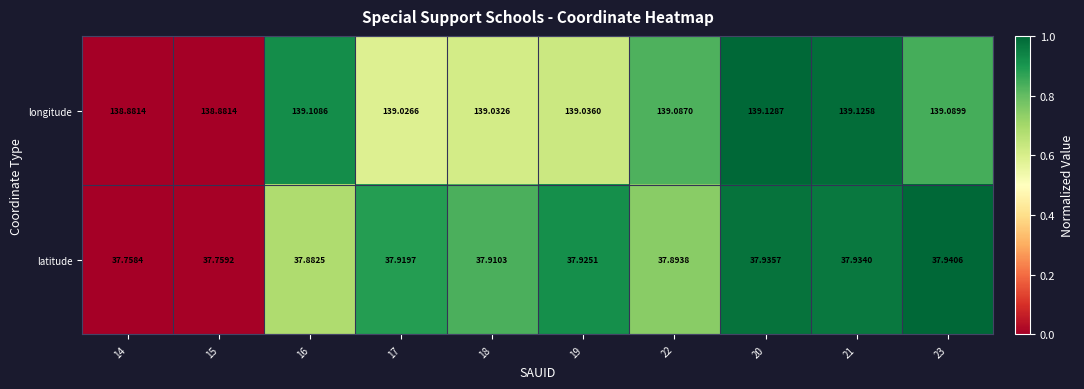

Rank the series by their average value, from highest to lowest.

longitude, latitude